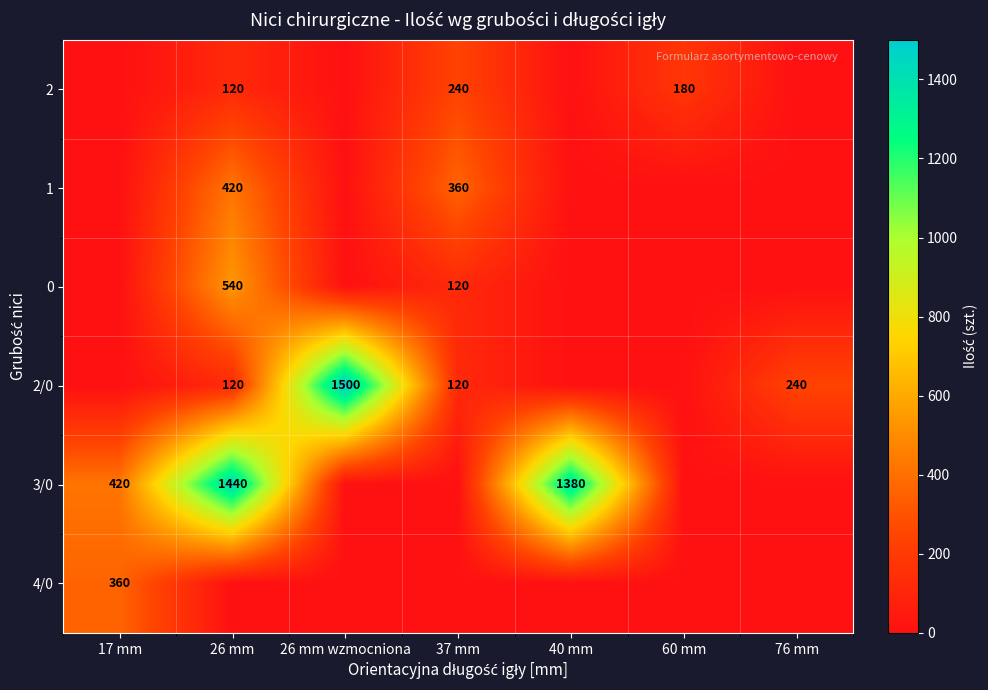

The 0 series shows 120 at 37 mm. True or false?

True